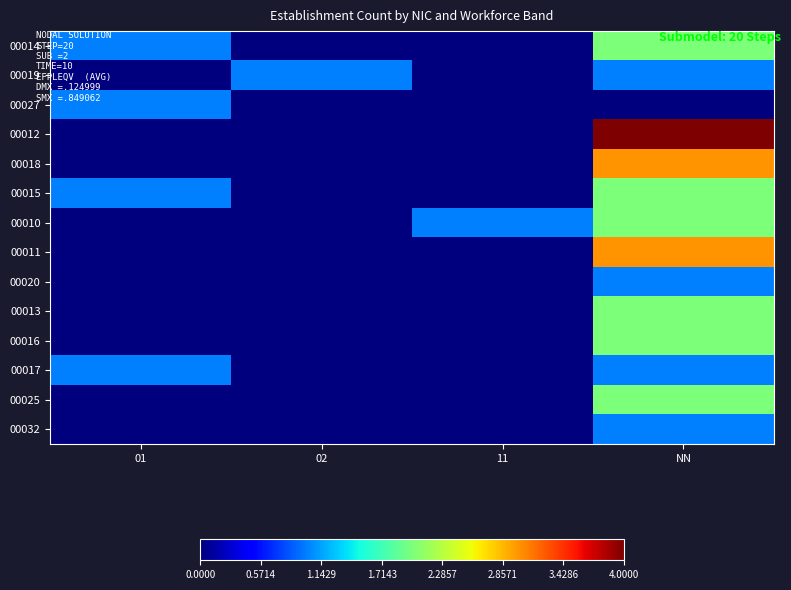

Reading left to right, what are all the values shown in this chart?

00014: 01=1	02=0	11=0	NN=2
00019: 01=0	02=1	11=0	NN=1
00027: 01=1	02=0	11=0	NN=0
00012: 01=0	02=0	11=0	NN=4
00018: 01=0	02=0	11=0	NN=3
00015: 01=1	02=0	11=0	NN=2
00010: 01=0	02=0	11=1	NN=2
00011: 01=0	02=0	11=0	NN=3
00020: 01=0	02=0	11=0	NN=1
00013: 01=0	02=0	11=0	NN=2
00016: 01=0	02=0	11=0	NN=2
00017: 01=1	02=0	11=0	NN=1
00025: 01=0	02=0	11=0	NN=2
00032: 01=0	02=0	11=0	NN=1